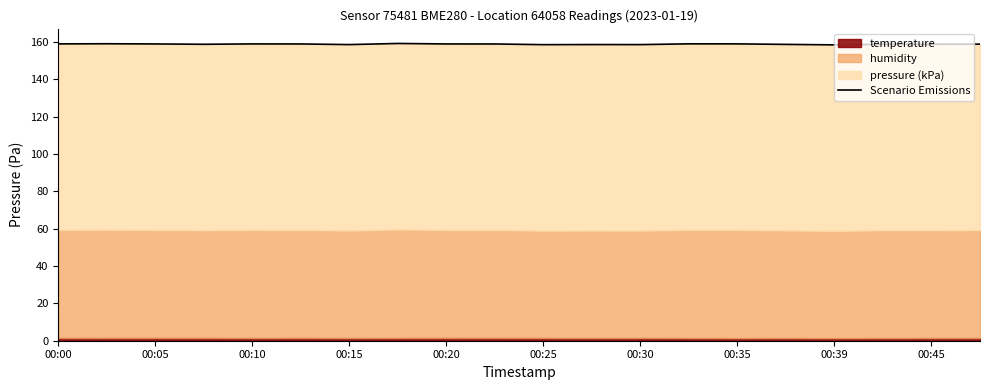

Read the value at 11.

158.7